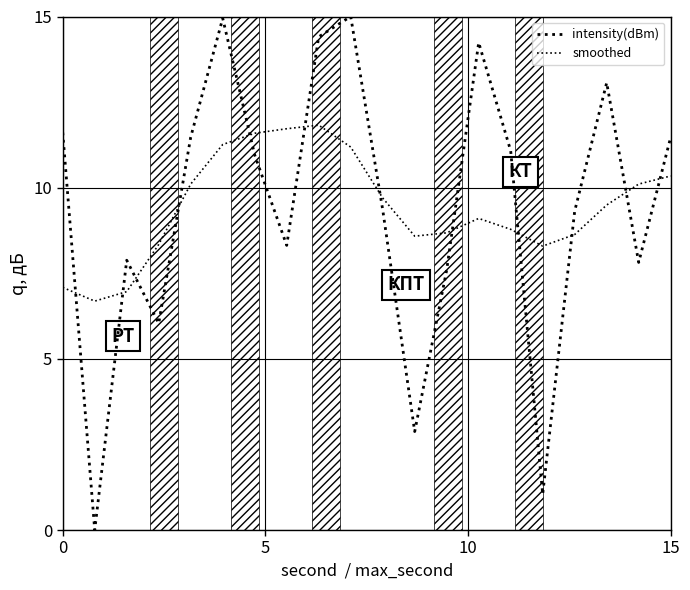

How many lines are shown in the chart?

2